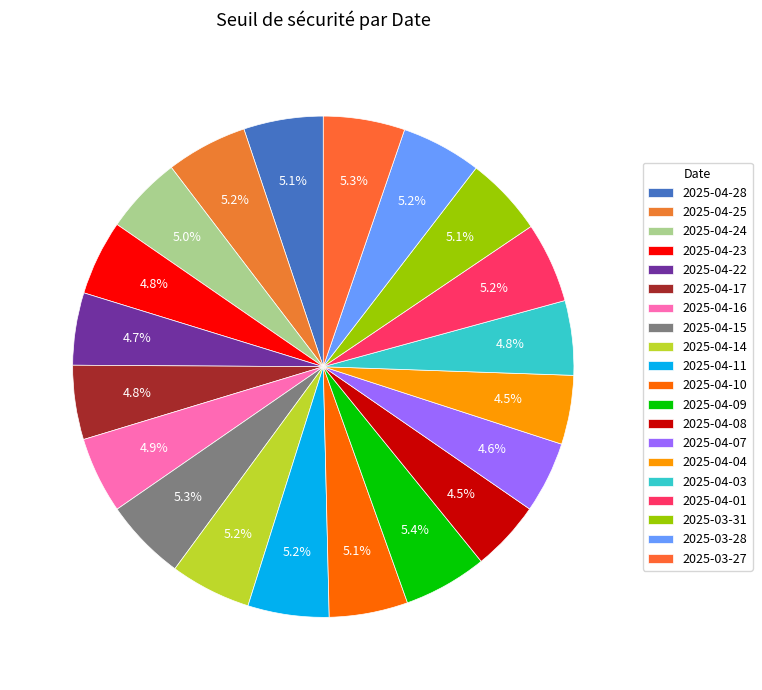

Which has a higher value, 2025-03-28 or 2025-04-04?

2025-03-28